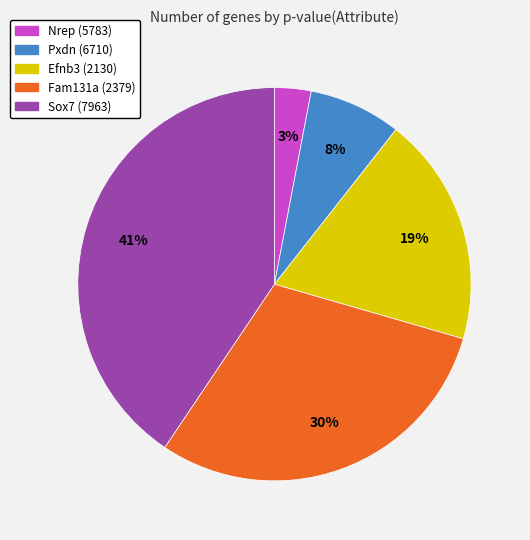

To the nearest percent, what is the difference between the largest and smallest slice percentages?

38%